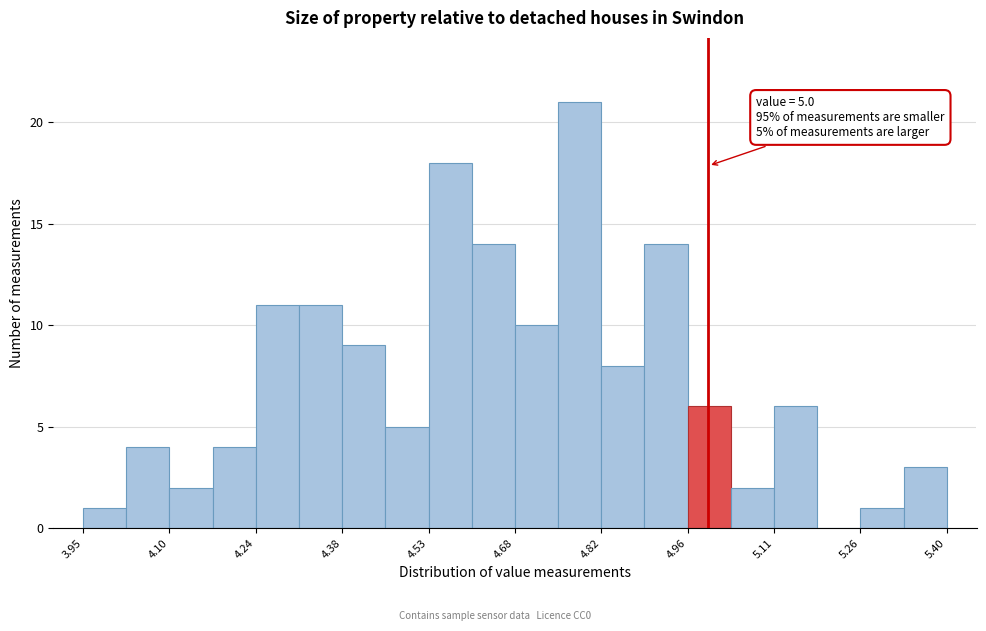

Read against the x-axis, roughly where is the centre of the tallest bar?

4.78